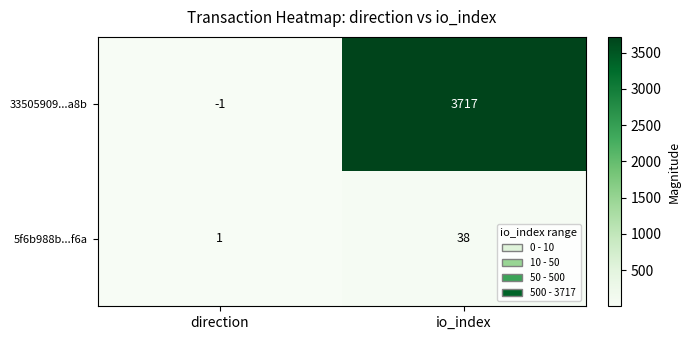

What is the smallest value displayed?

-1